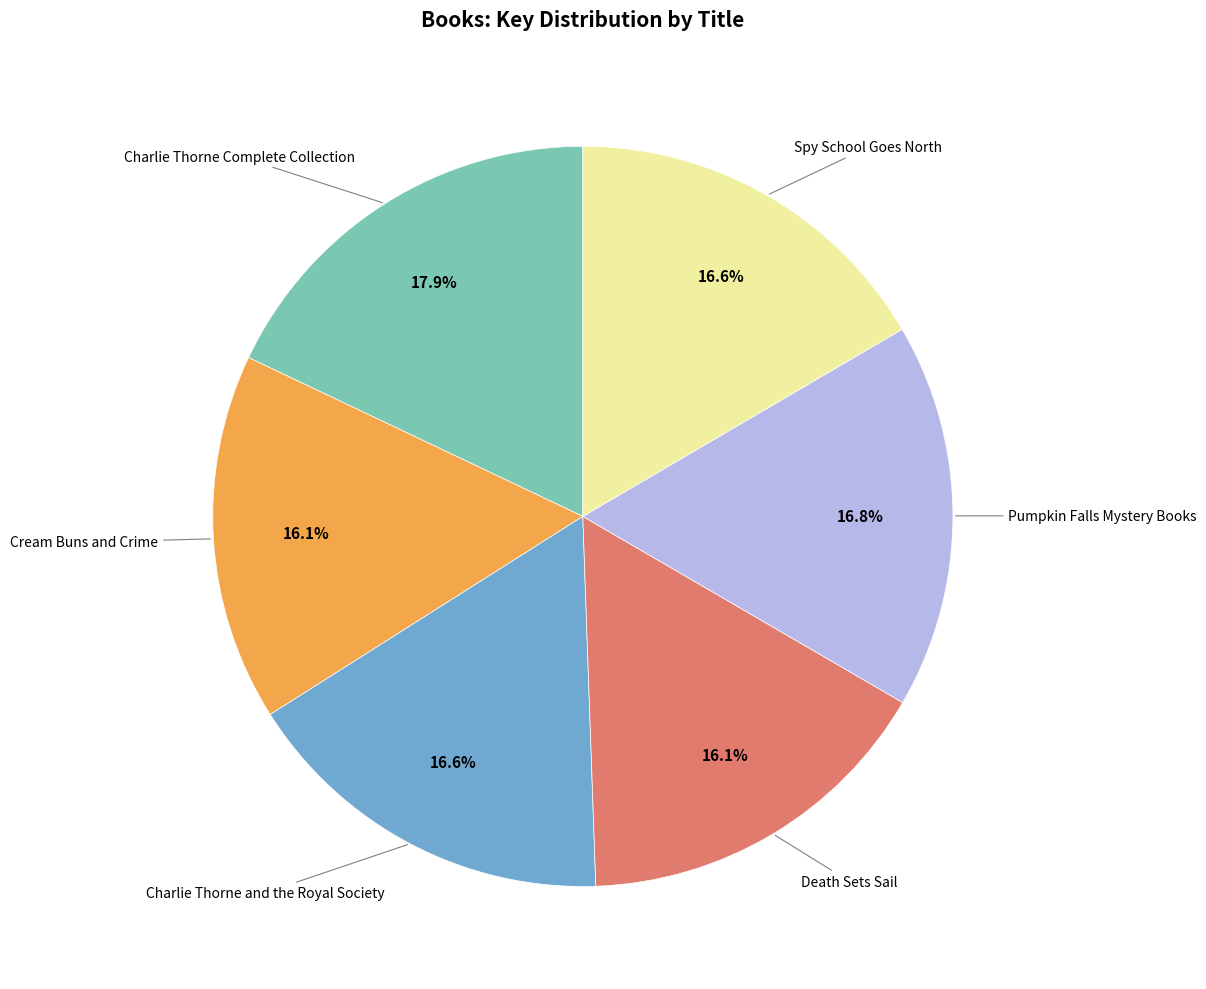

To the nearest percent, what is the difference between the Death Sets Sail and Charlie Thorne Complete Collection slice percentages?

2%